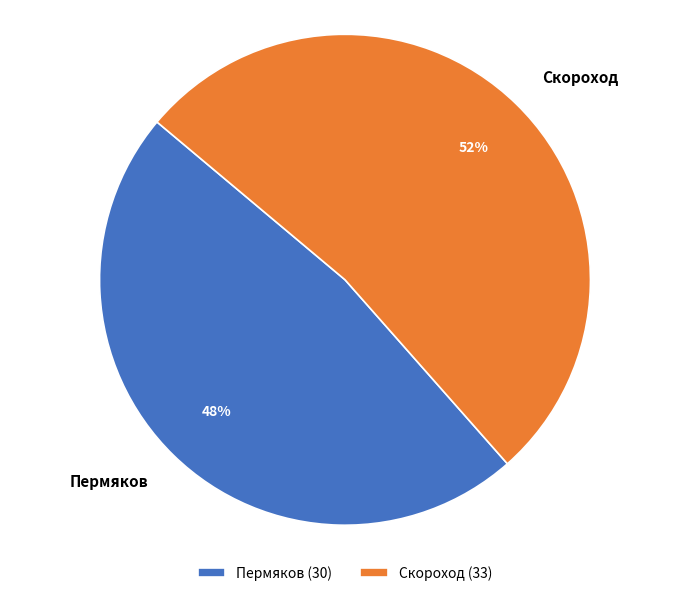

Rank the categories by value from lowest to highest.

Пермяков, Скороход